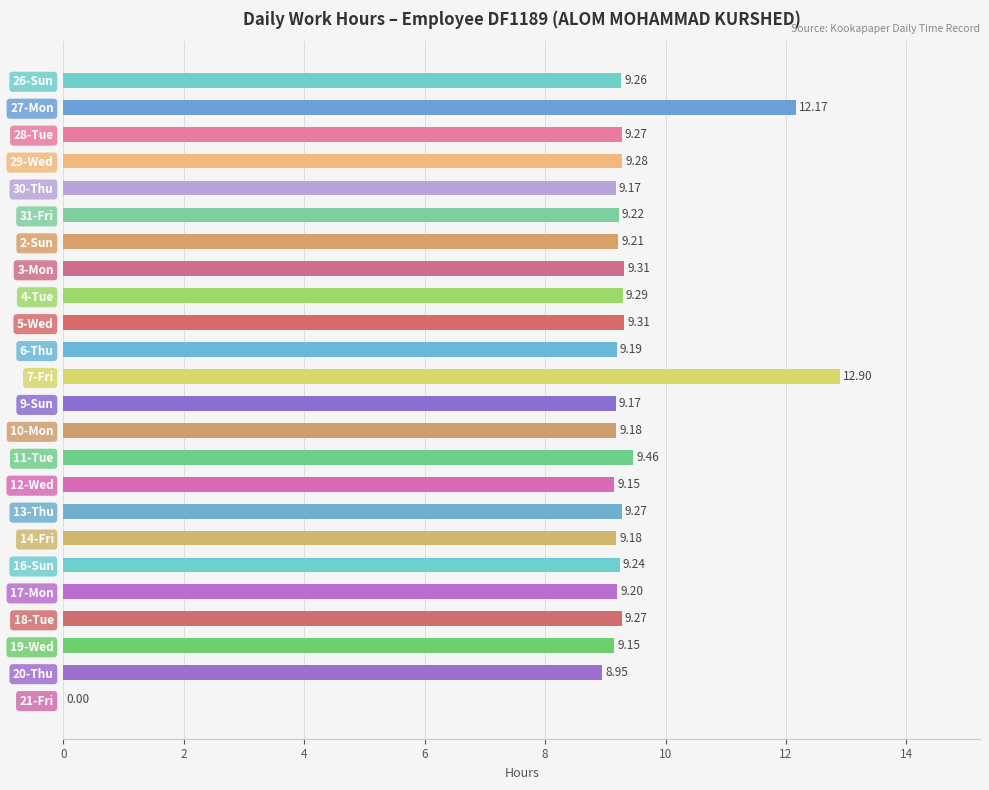

Which has a higher value, 7-Fri or 30-Thu?

7-Fri